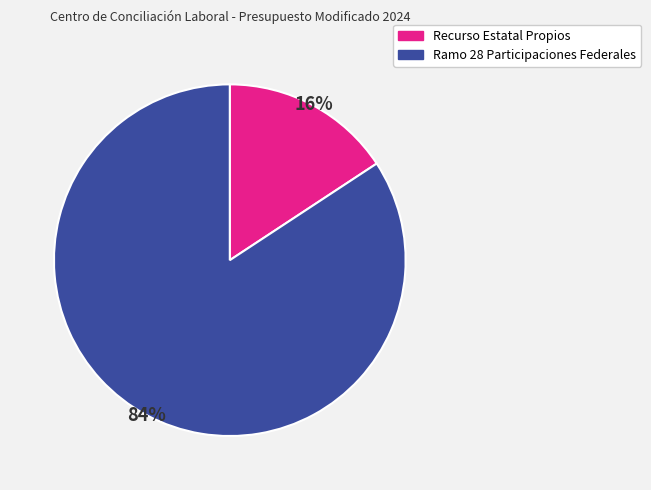

To the nearest percent, what portion does Recurso Estatal Propios represent?

16%